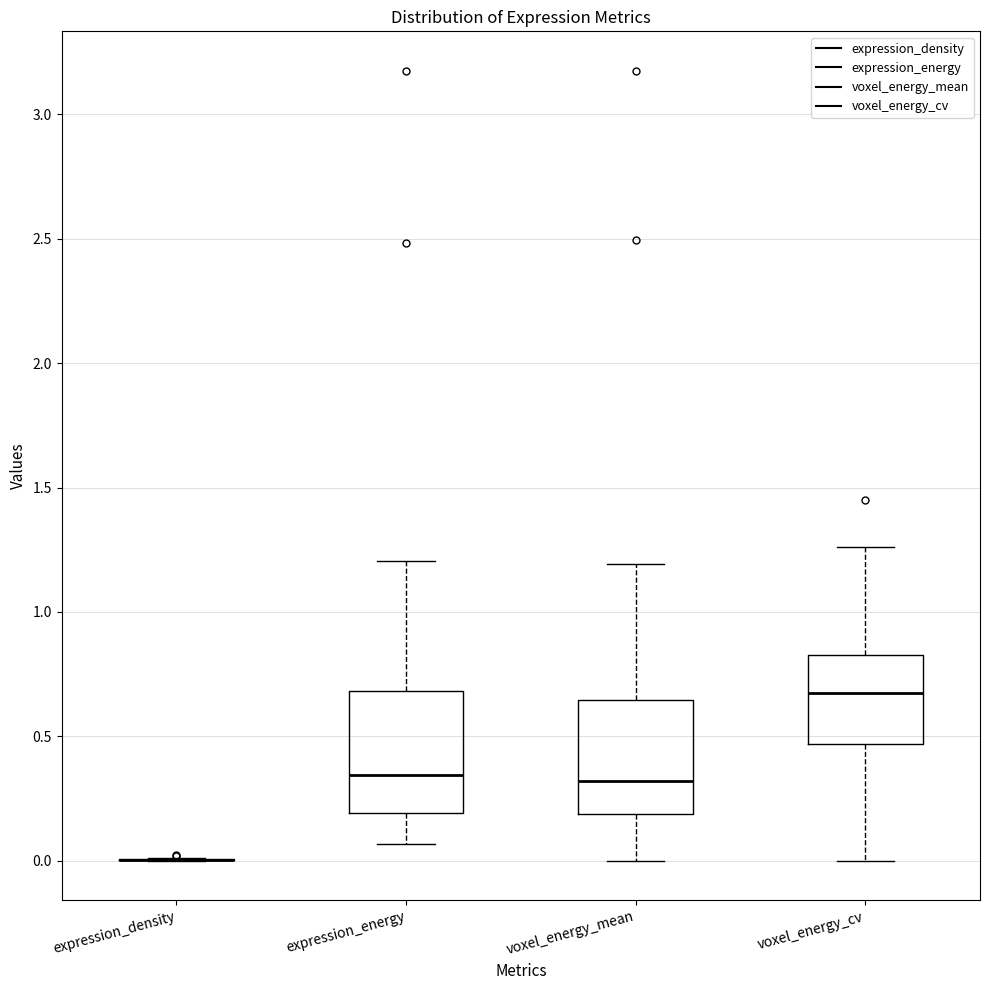

Where is the lower edge of the box for voxel_energy_cv on the y-axis? The values are not printed on the chart, so give them approximately, as read against the axis.

0.45